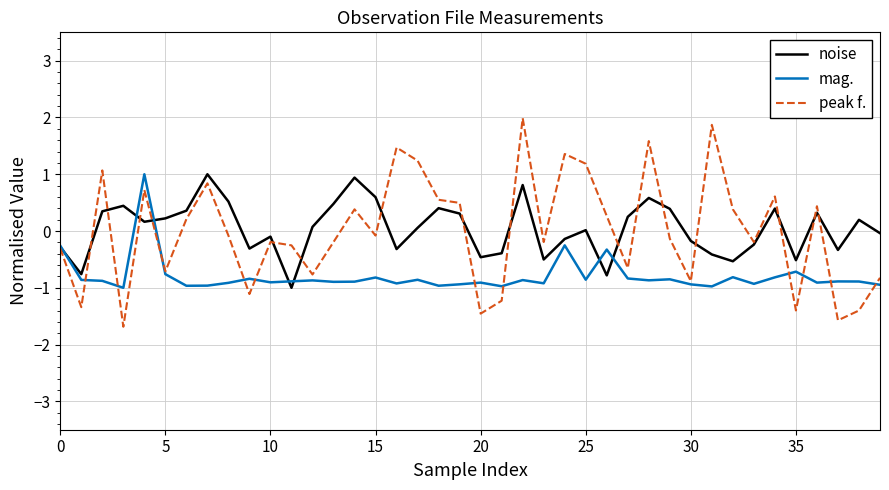

What is the greatest value displayed?

2.0